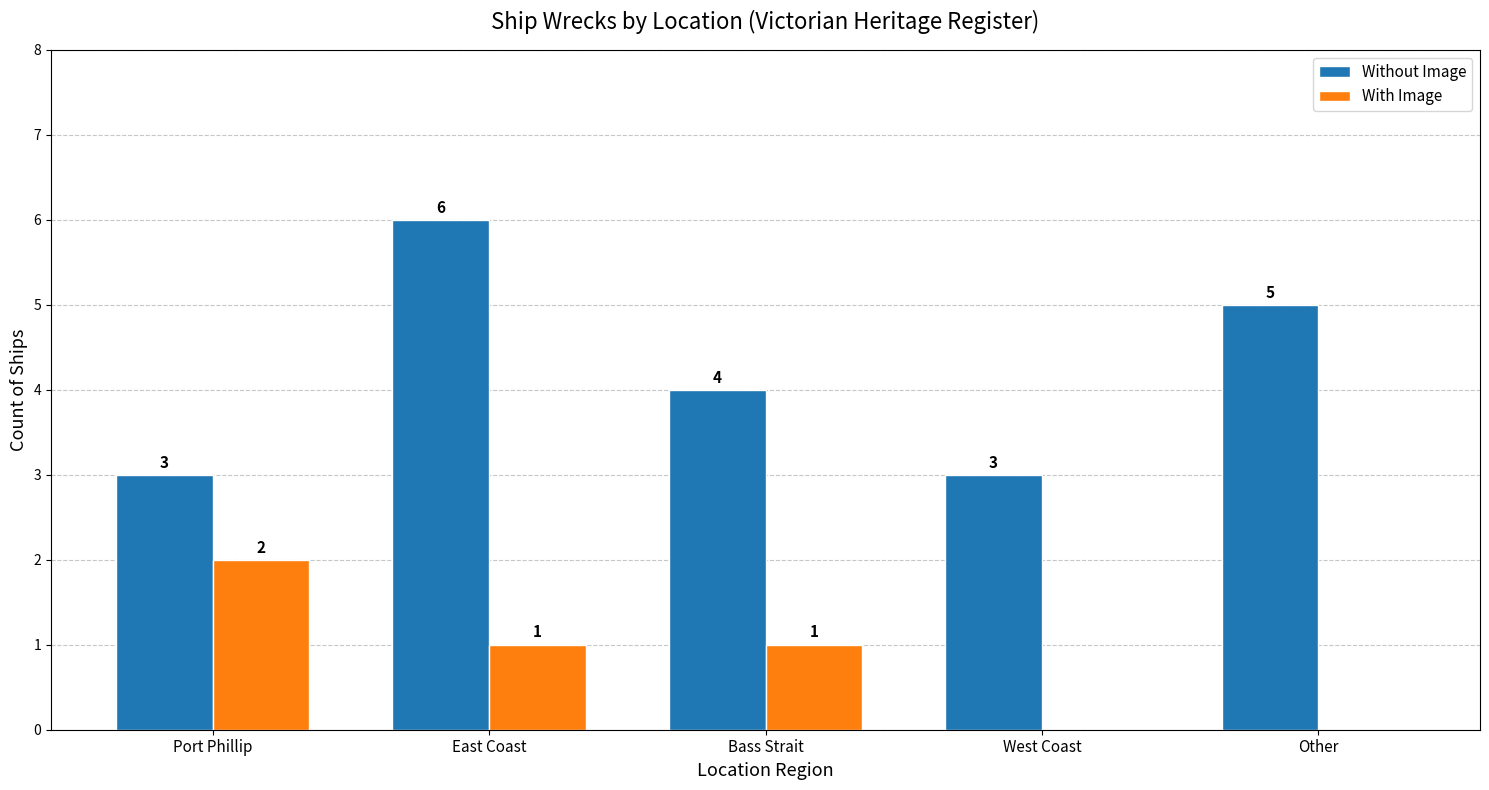

Where is Without Image nearest to the value 4?

Bass Strait